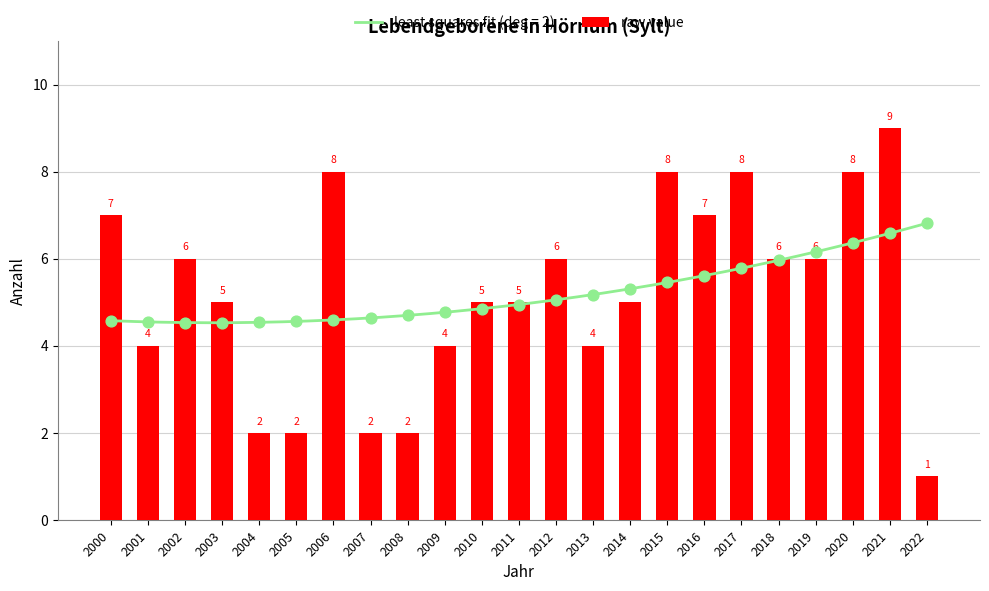

Which has a higher value, 2006 or 2001?

2006